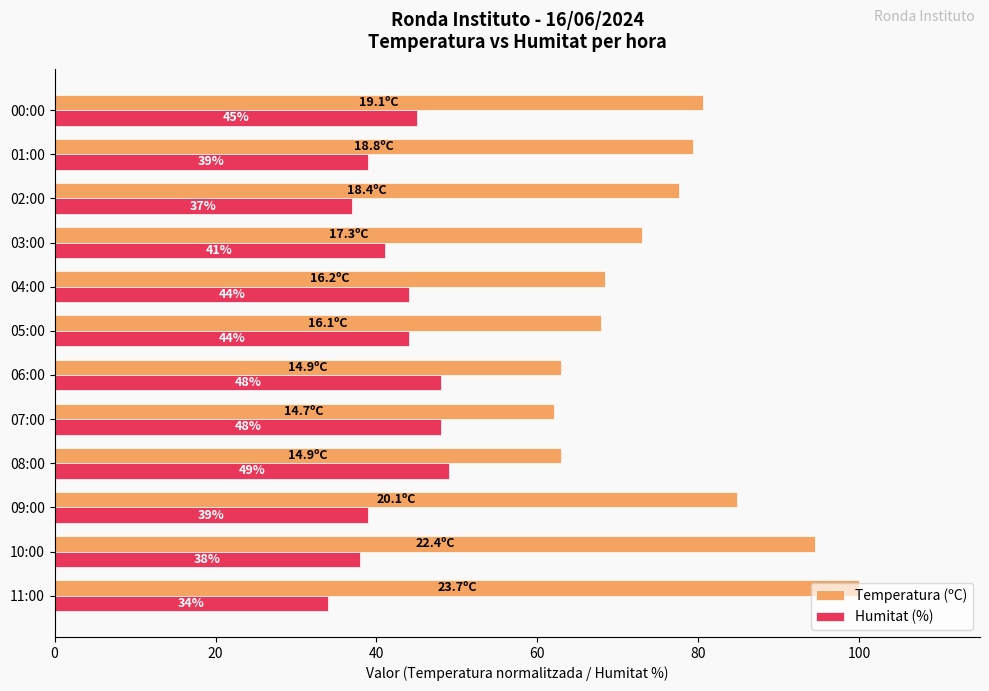

What is the sum of all Humitat (%) values?

506.0